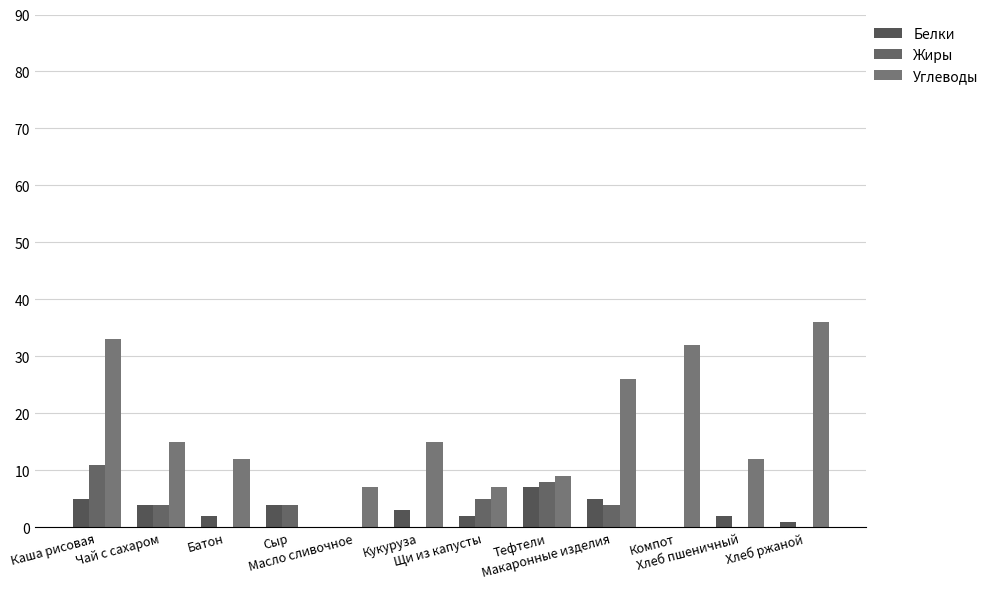

Reading left to right, extract all data points from this chart.

Белки: 5	4	2	4	0	3	2	7	5	0	2	1
Жиры: 11	4	0	4	0	0	5	8	4	0	0	0
Углеводы: 33	15	12	0	7	15	7	9	26	32	12	36